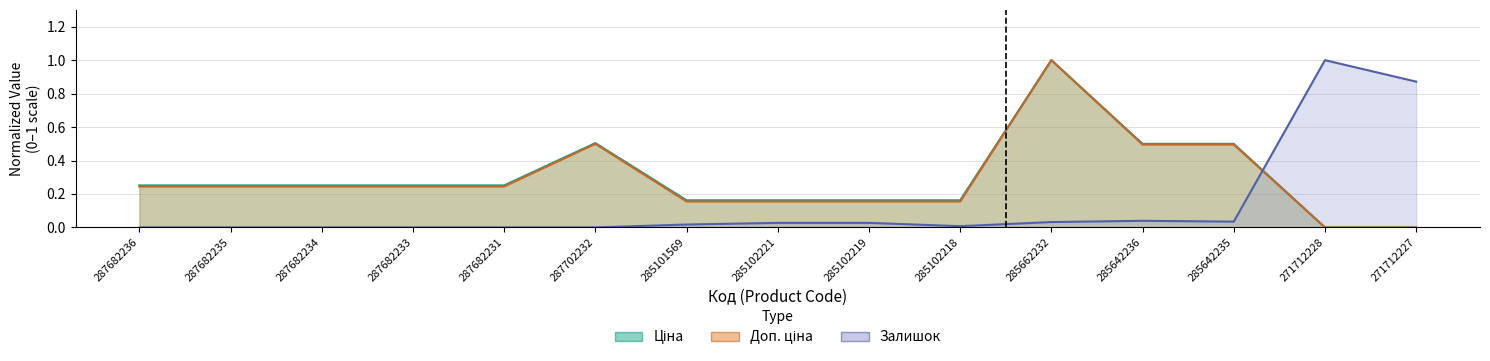

Is it true that Доп. ціна equals -0.5 at 271712227?

False